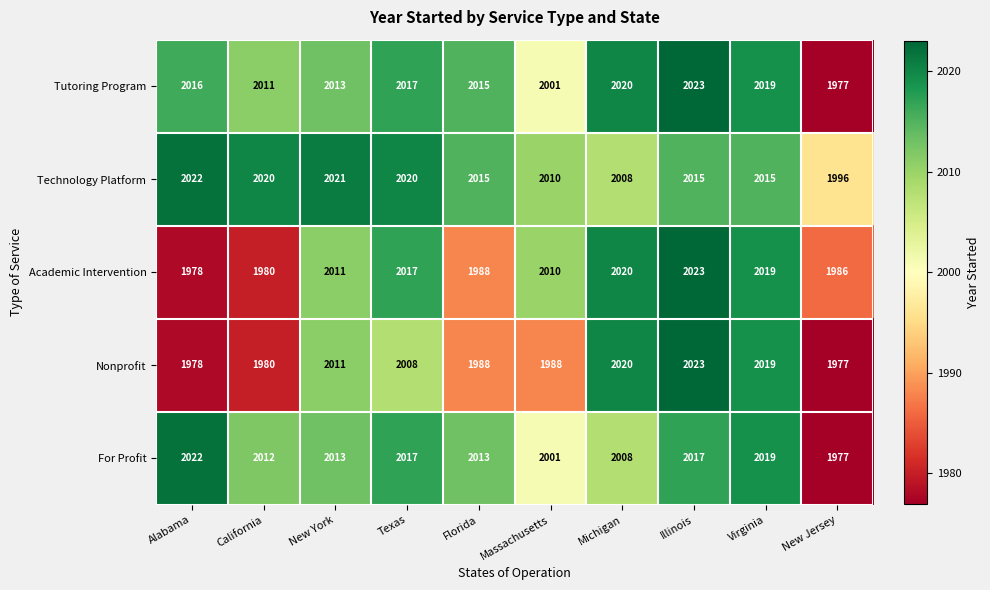

What is the greatest value displayed?

2023